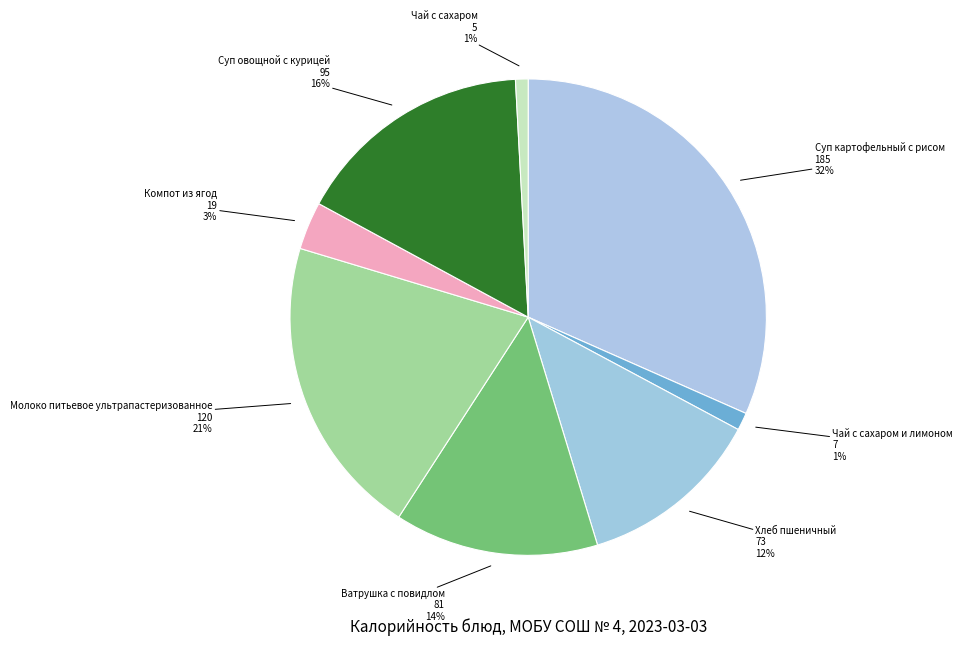

To the nearest percent, what is the average slice percentage?

12%